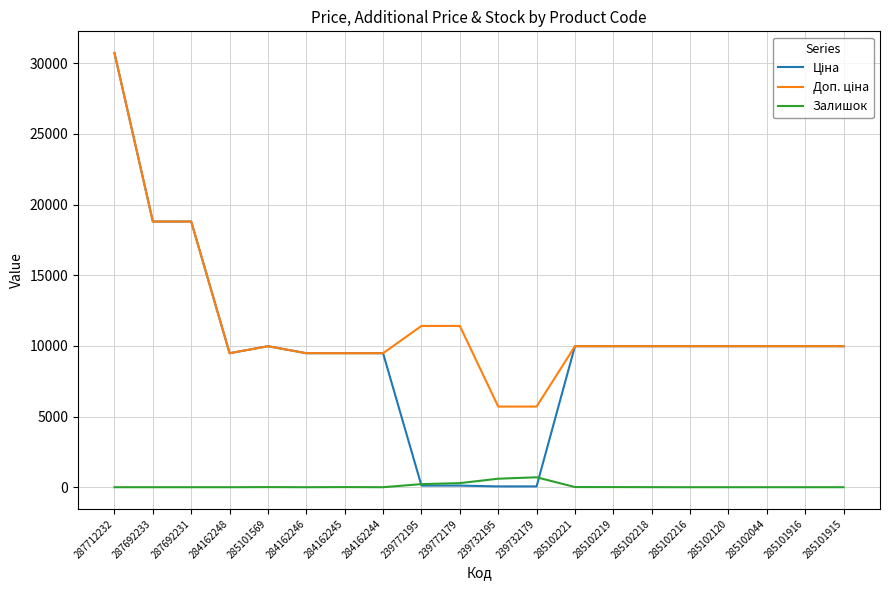

What is the difference between the highest and lowest values at 287712232?

30717.1